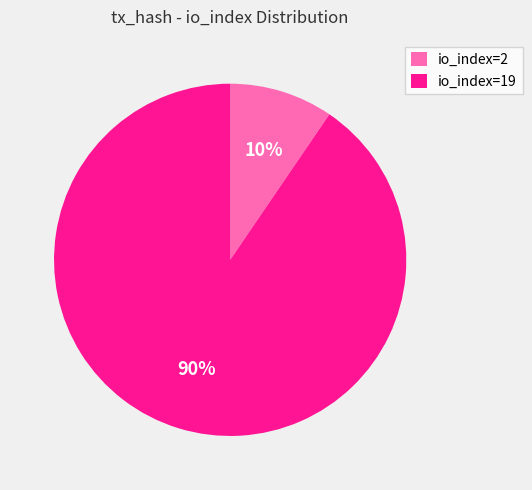

Which has a higher value, io_index=2 or io_index=19?

io_index=19